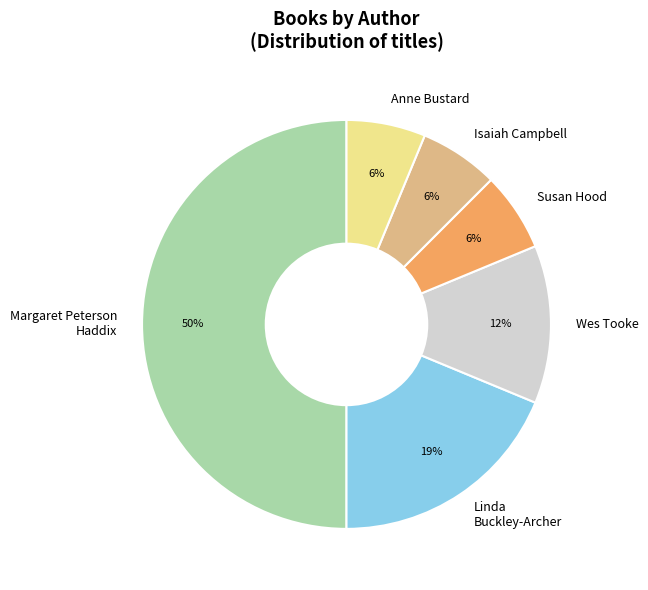

Which has a higher value, Susan Hood or Wes Tooke?

Wes Tooke